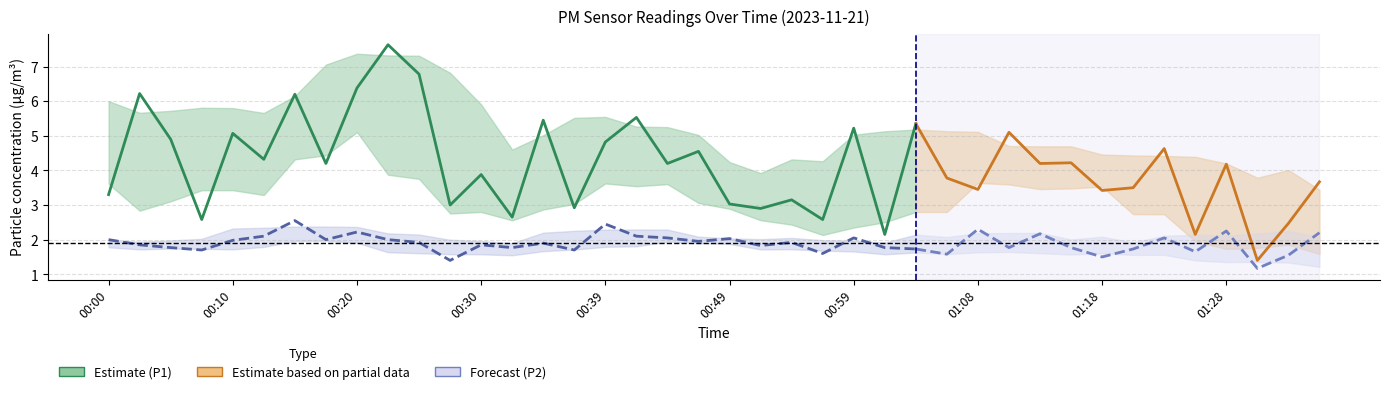

How many lines are shown in the chart?

2